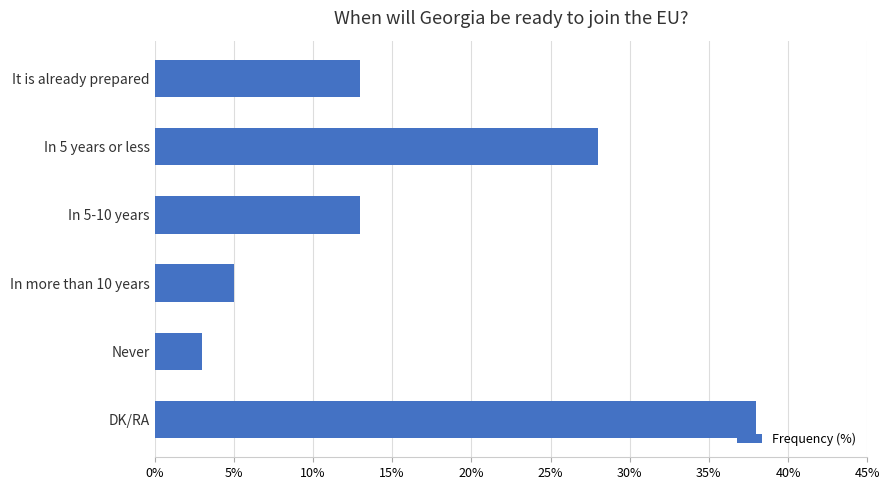

Is it true that the value at DK/RA is 15?

False